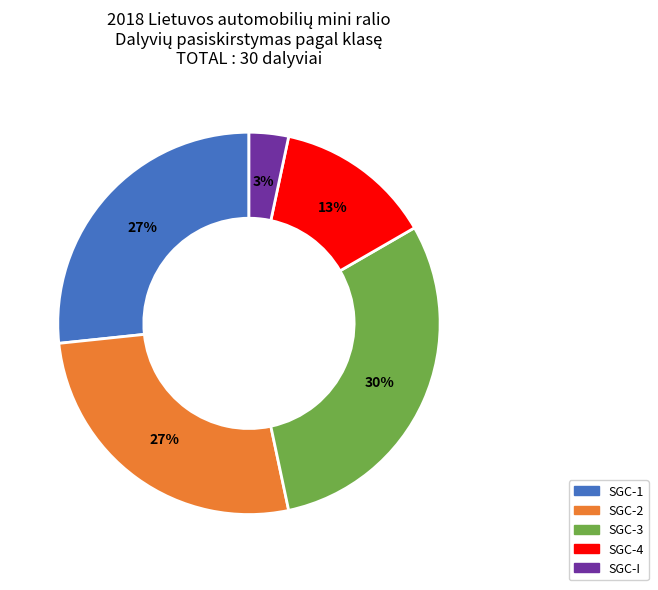

Is there any slice that represents more than half of the pie?

No